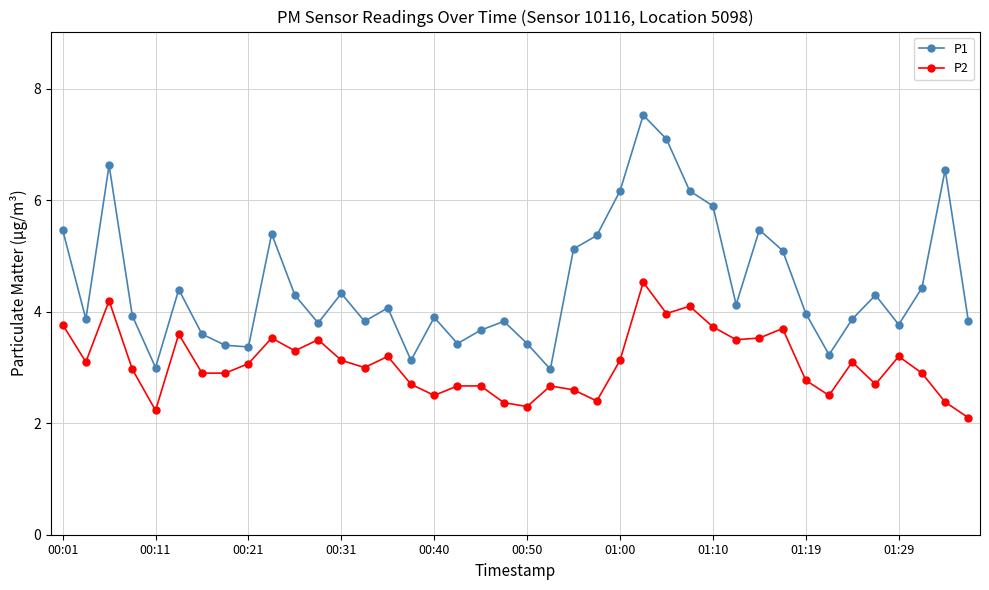

List the series in order of their peak value, highest first.

P1, P2